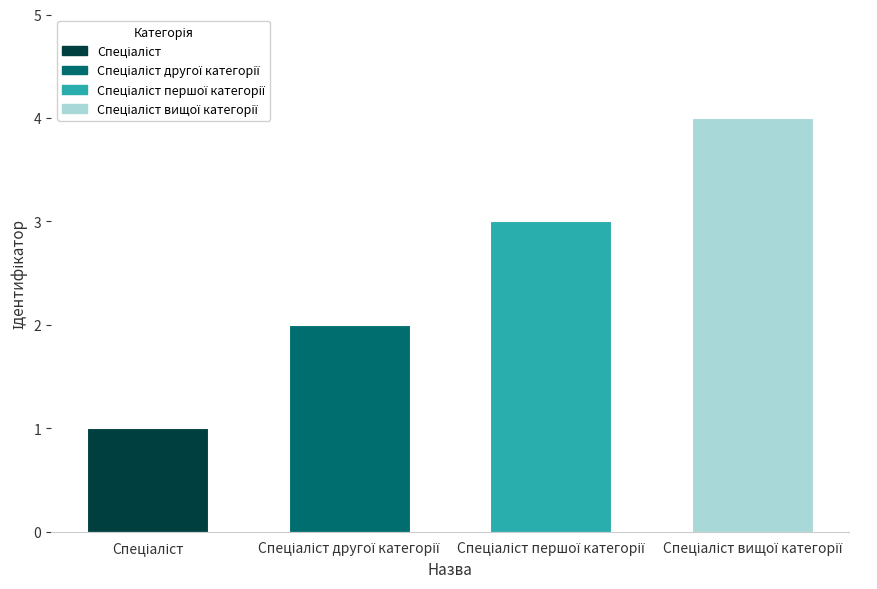

What is the difference between the second highest and minimum values?

2